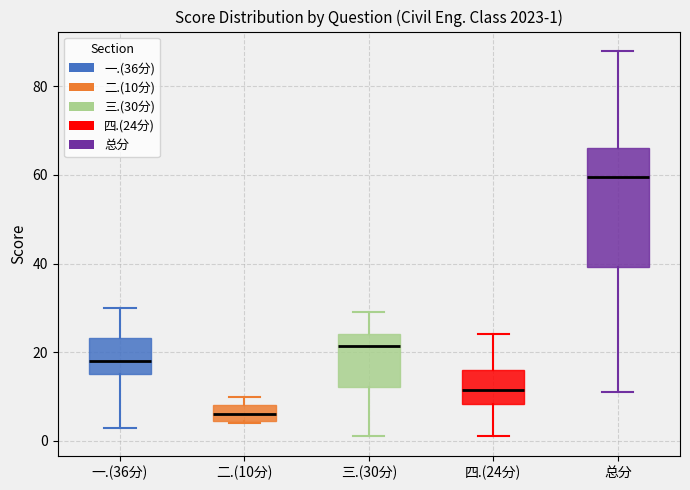

Which box's median line is the lowest?

二.(10分)